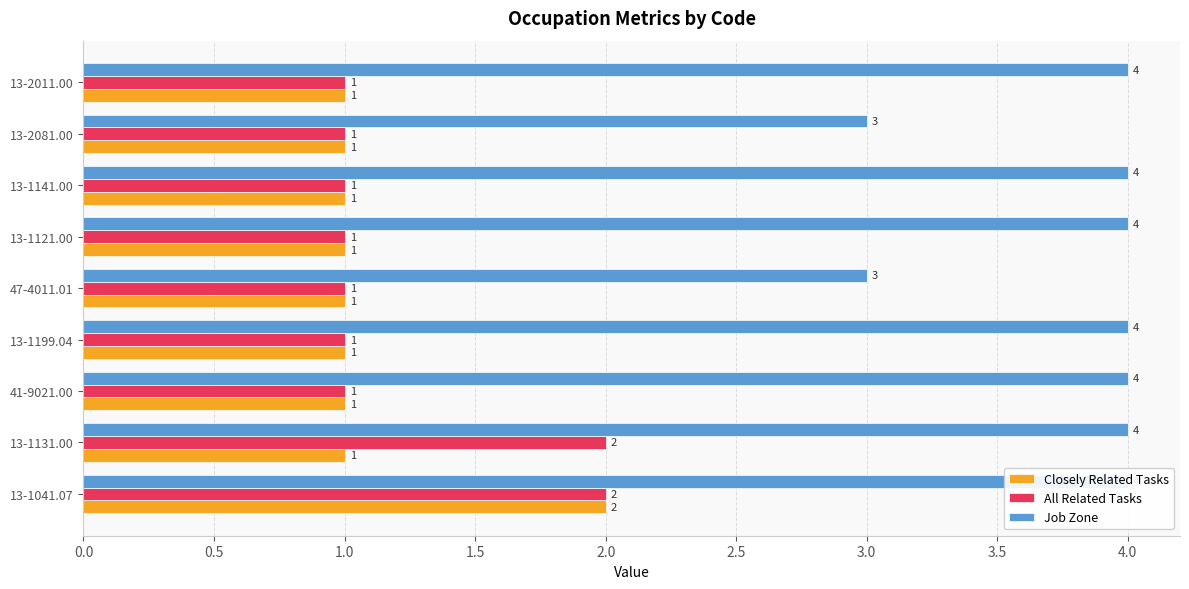

Are the bars horizontal?

Yes